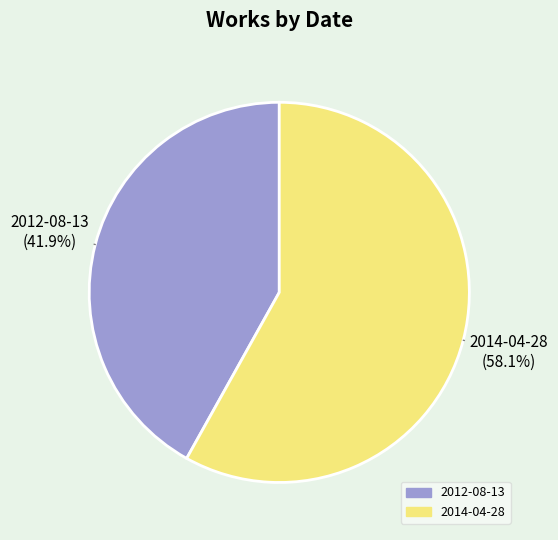

Is it true that 2014-04-28 is 71% of the pie?

False